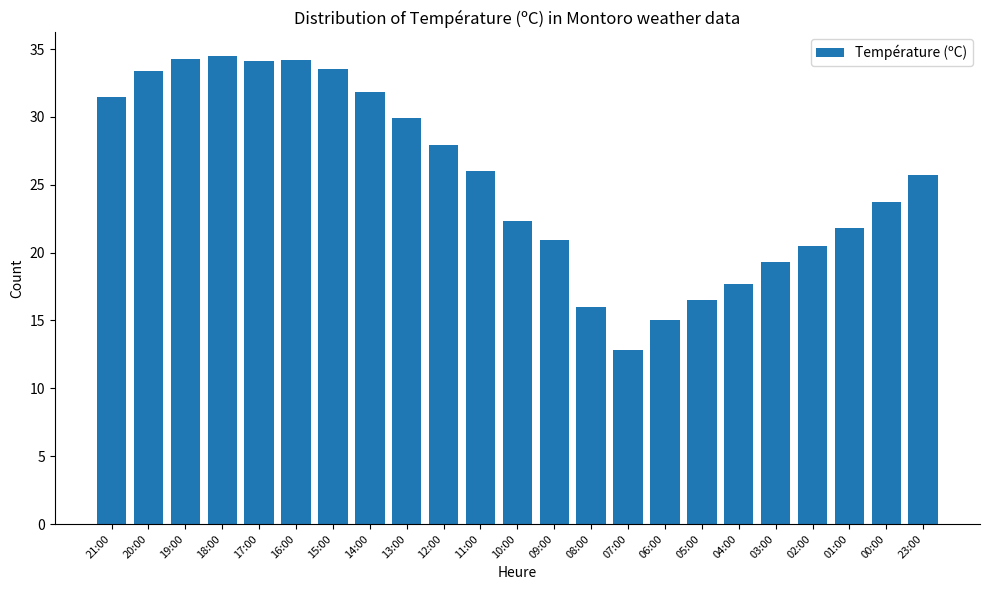

What is the minimum value shown in the chart?

12.8